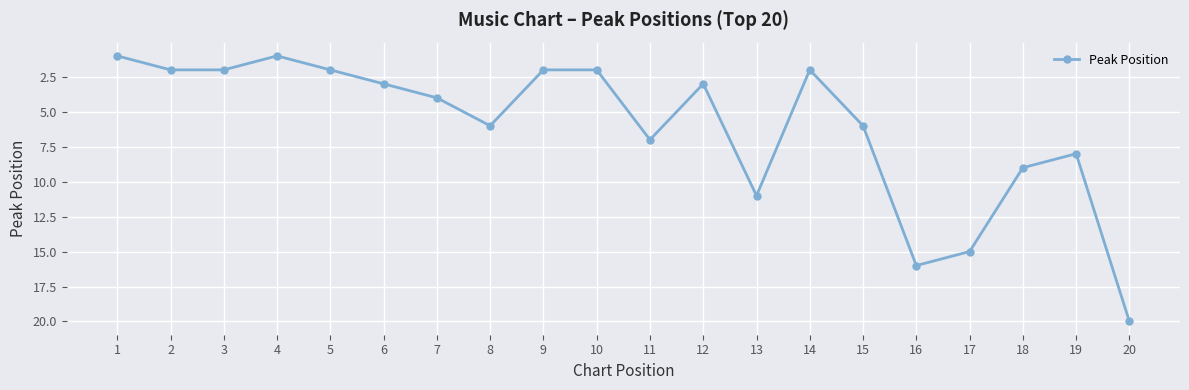

True or false: the data has more than 0 interior local peaks.

True